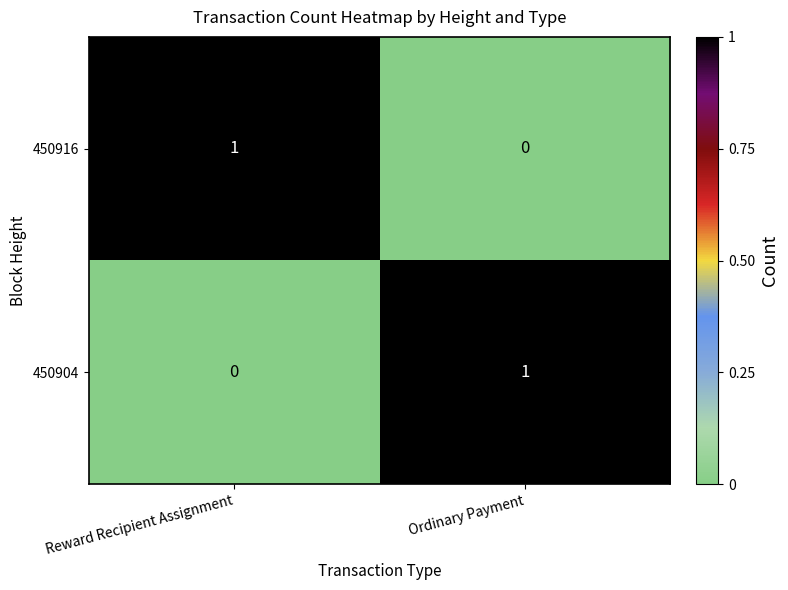

What is the total value across all series at Ordinary Payment?

1